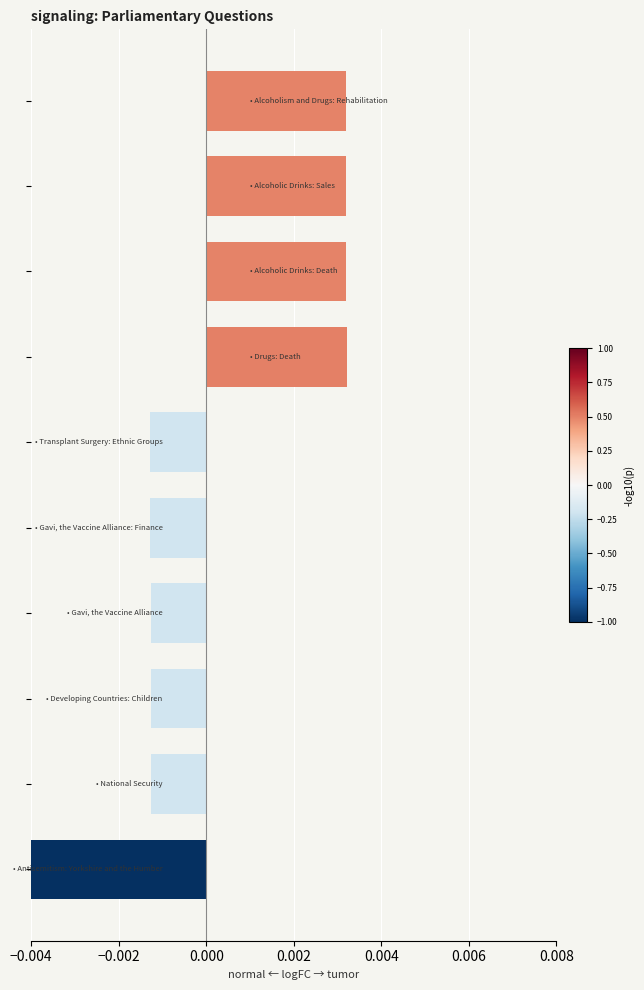

The chart shows a value of -0.0 at 7. True or false?

True